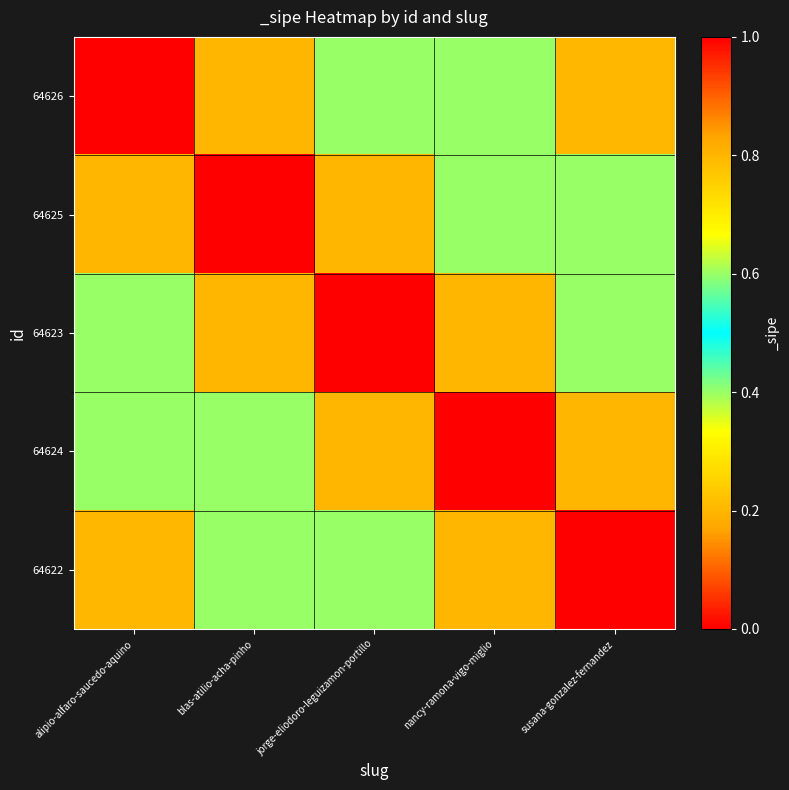

Reading left to right, what are all the values shown in this chart?

64626: alipio-alfaro-saucedo-aquino=1.0	blas-atilio-acha-pinho=0.8	jorge-eliodoro-leguizamon-portillo=0.6	nancy-ramona-vigo-miglio=0.4	susana-gonzalez-fernandez=0.2
64625: alipio-alfaro-saucedo-aquino=0.8	blas-atilio-acha-pinho=1.0	jorge-eliodoro-leguizamon-portillo=0.8	nancy-ramona-vigo-miglio=0.6	susana-gonzalez-fernandez=0.4
64623: alipio-alfaro-saucedo-aquino=0.6	blas-atilio-acha-pinho=0.8	jorge-eliodoro-leguizamon-portillo=1.0	nancy-ramona-vigo-miglio=0.8	susana-gonzalez-fernandez=0.6
64624: alipio-alfaro-saucedo-aquino=0.4	blas-atilio-acha-pinho=0.6	jorge-eliodoro-leguizamon-portillo=0.8	nancy-ramona-vigo-miglio=1.0	susana-gonzalez-fernandez=0.8
64622: alipio-alfaro-saucedo-aquino=0.2	blas-atilio-acha-pinho=0.4	jorge-eliodoro-leguizamon-portillo=0.6	nancy-ramona-vigo-miglio=0.8	susana-gonzalez-fernandez=1.0